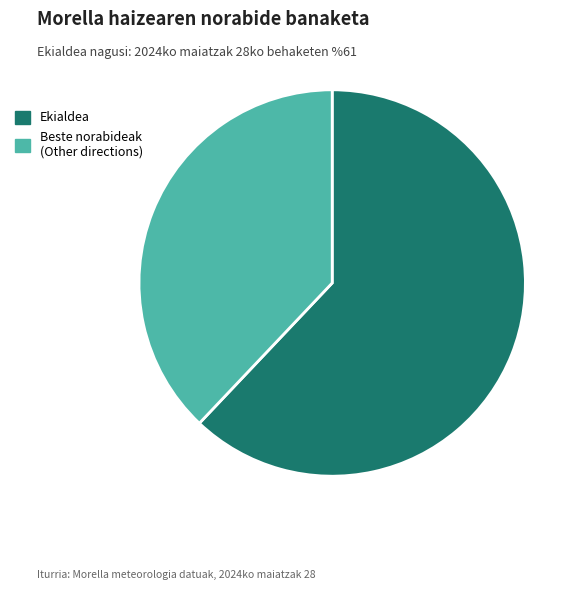

Which category accounts for the majority?

Ekialdea